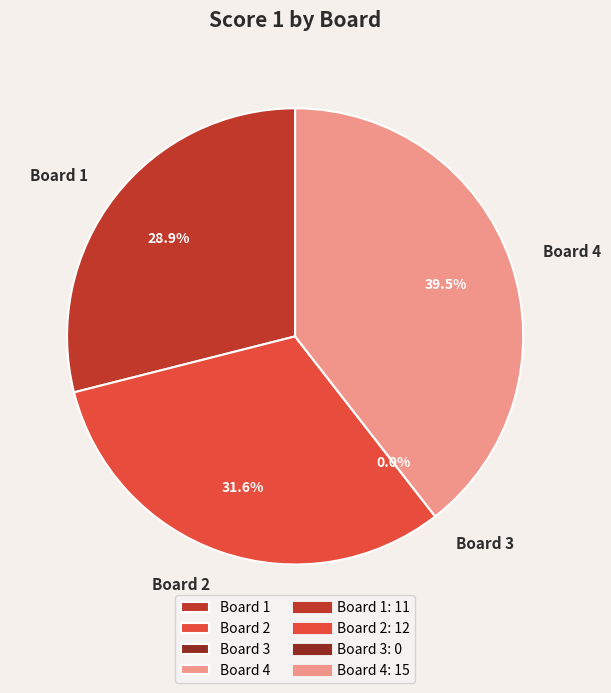

Which category has the biggest portion of the pie?

Board 4